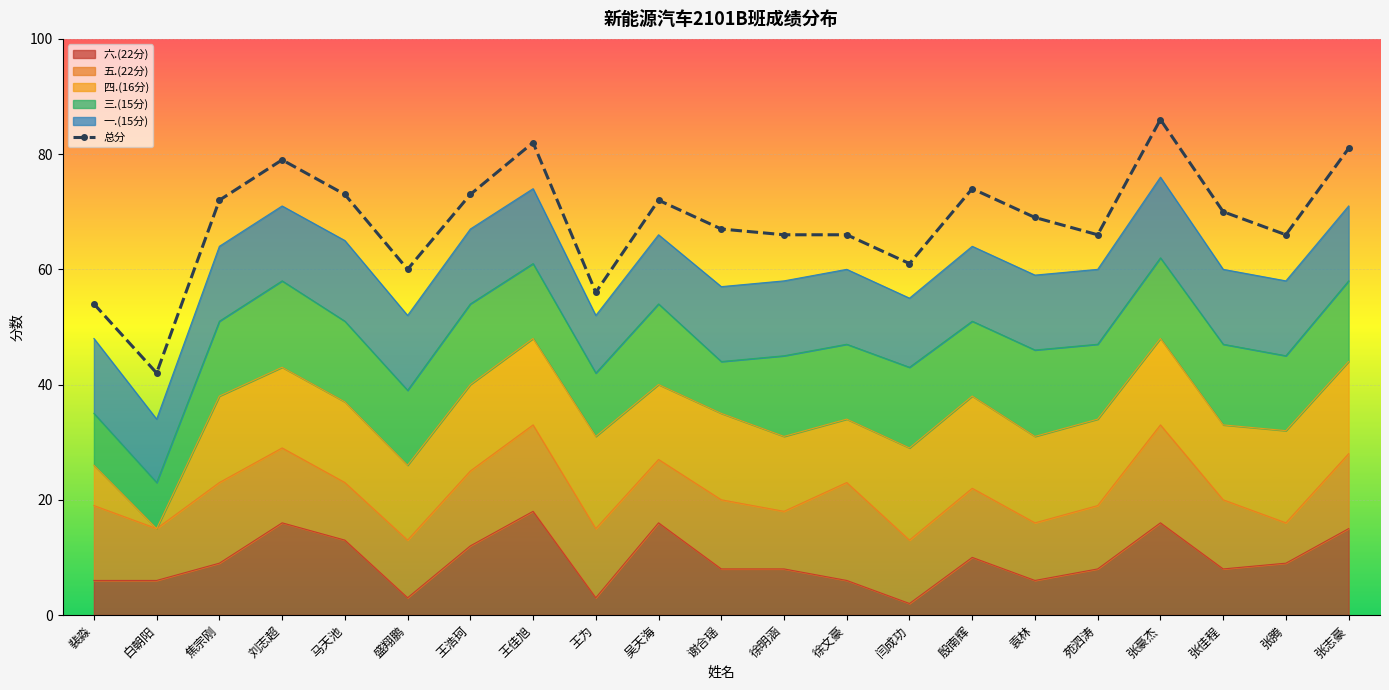

What is the change in value from 王为 to 张志豪?

+25